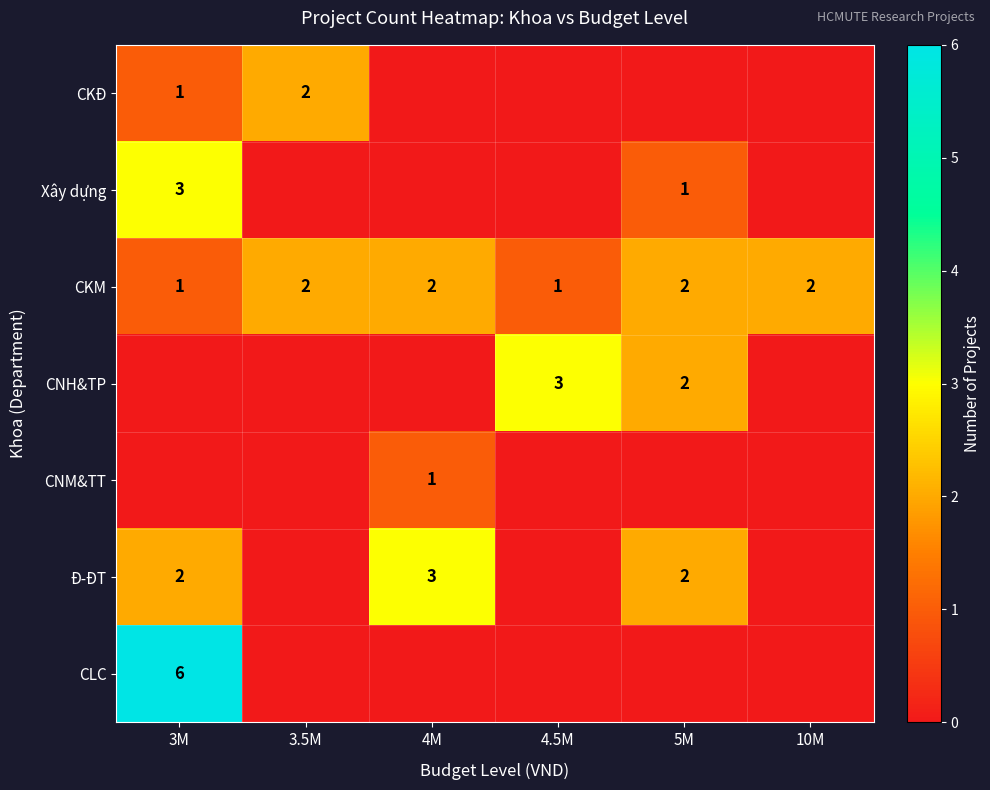

The value of CKM at 10M is 2. True or false?

True